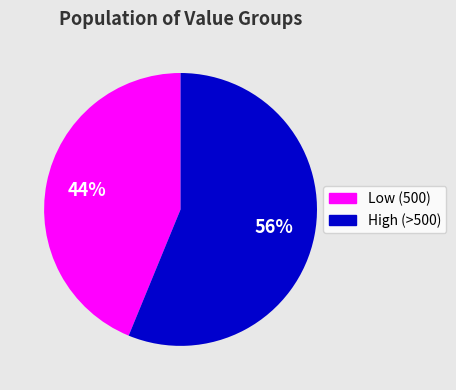

Rank the categories by value from highest to lowest.

High (>500), Low (500)